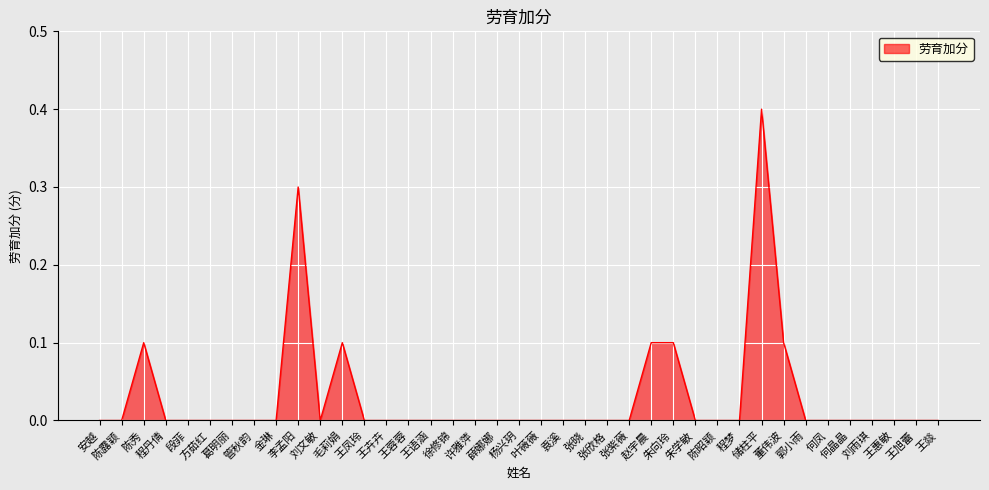

True or false: the data shows 0.2 at 叶薇薇.

False